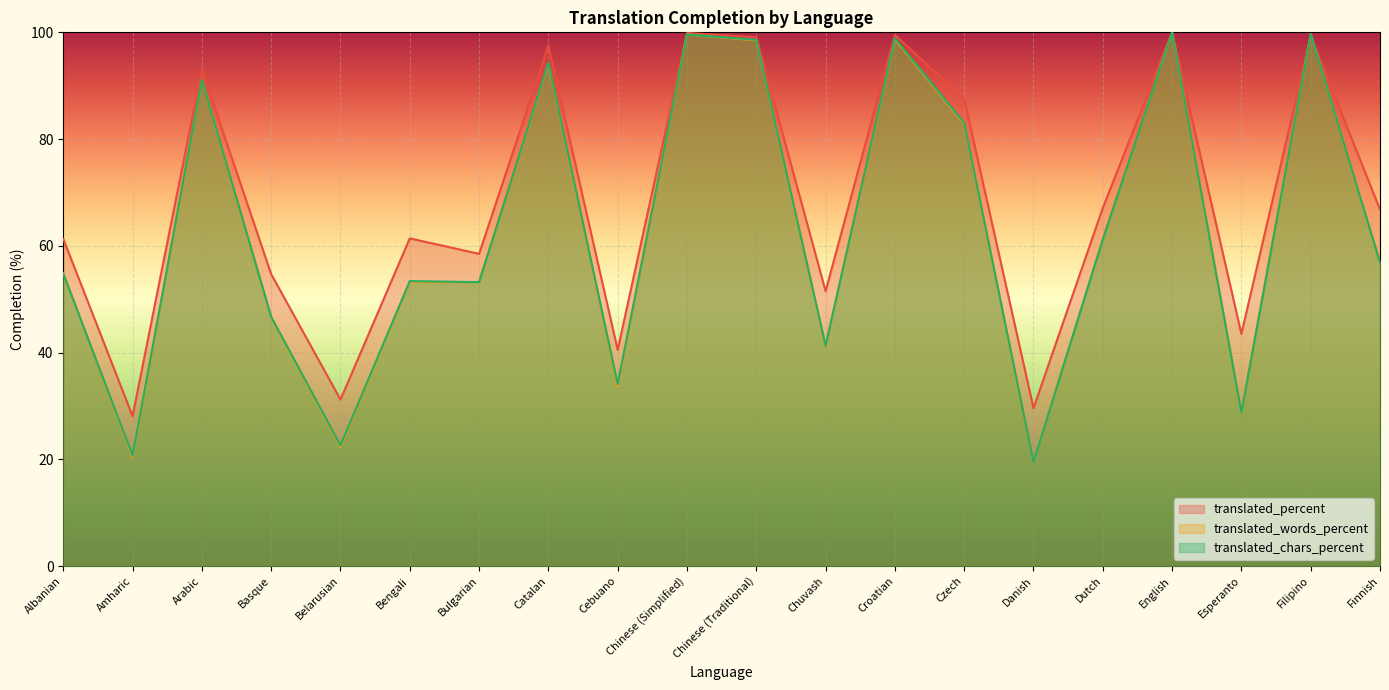

What is the label of the 13th point from the right?

Catalan